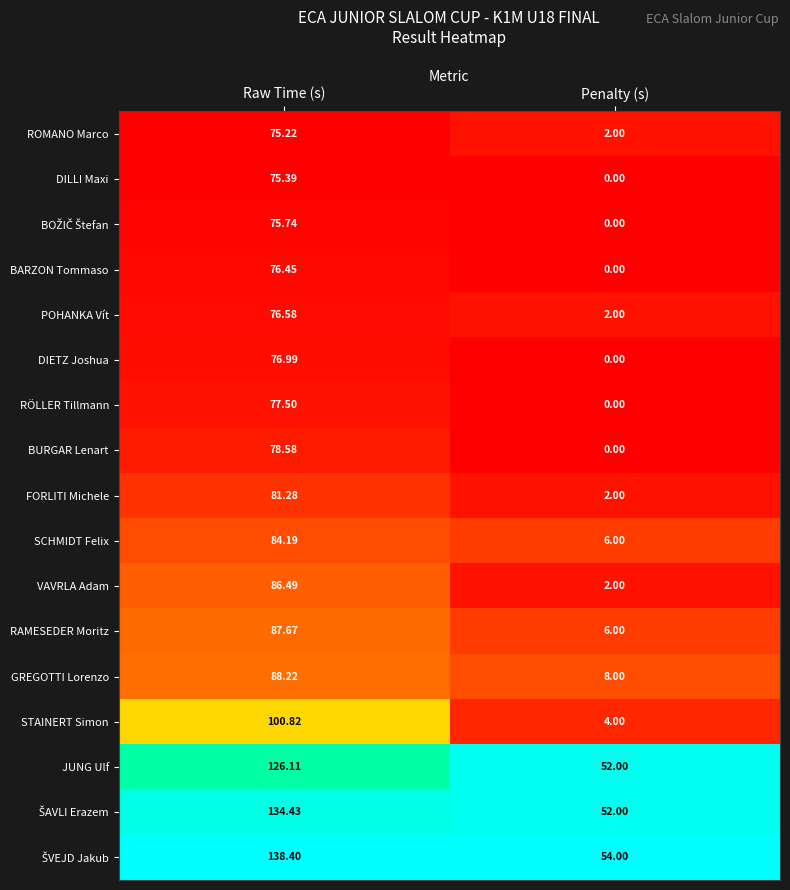

Which series changed the most between Raw Time (s) and Penalty (s)?

STAINERT Simon